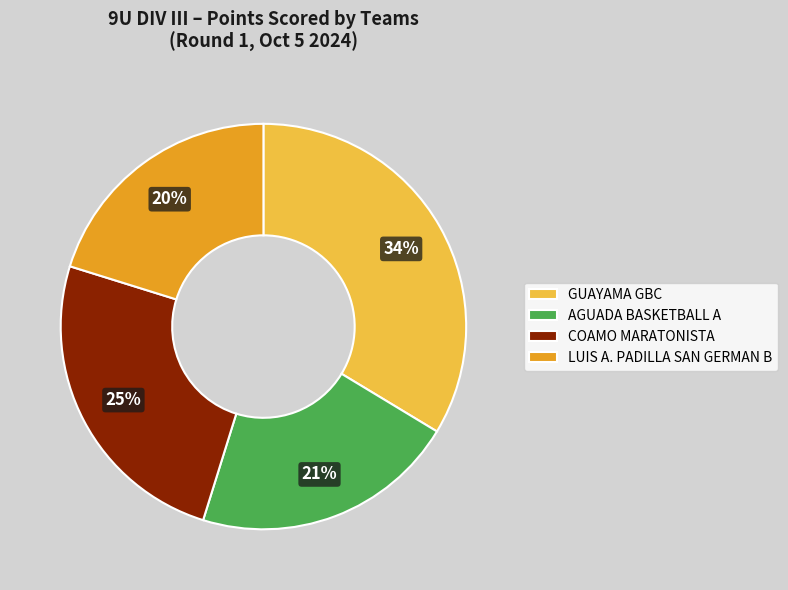

The COAMO MARATONISTA slice represents 37% of the pie. True or false?

False